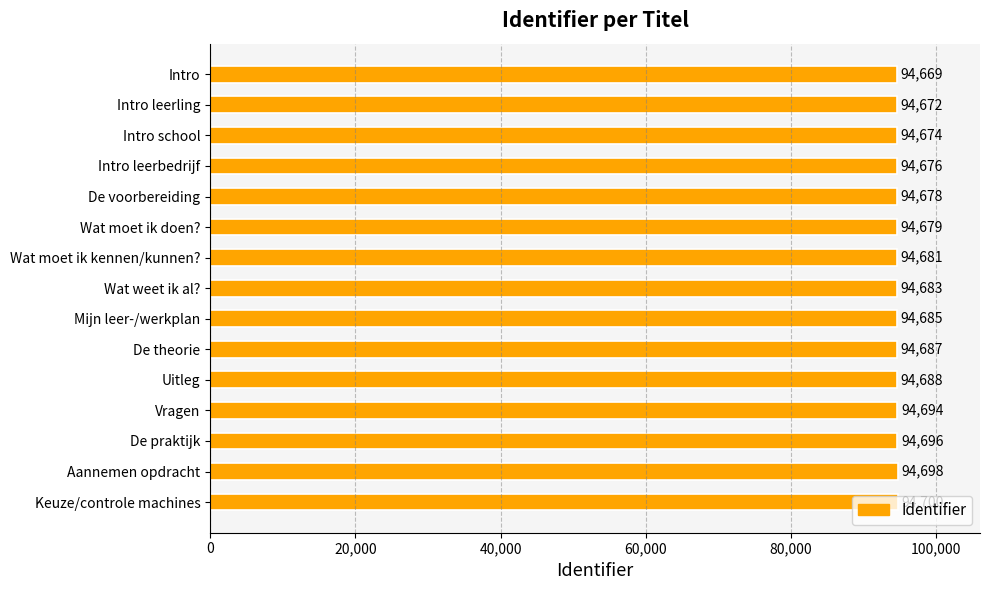

What position from the top is De voorbereiding?

5